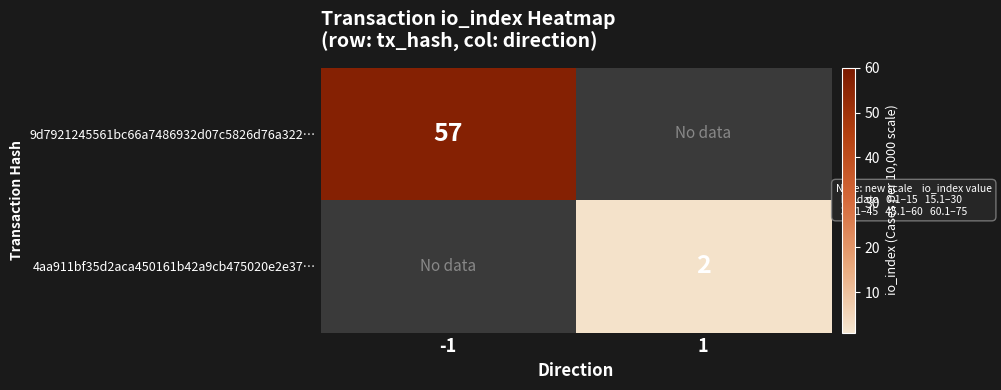

At which category is the sum across all series the highest?

-1